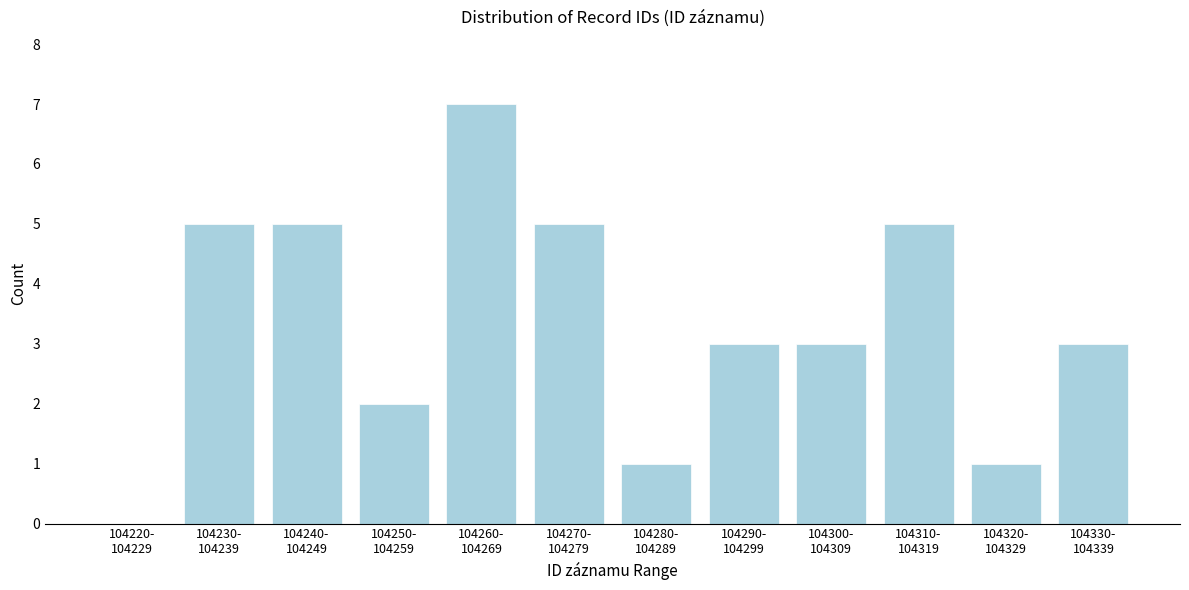

What is the greatest value displayed?

7